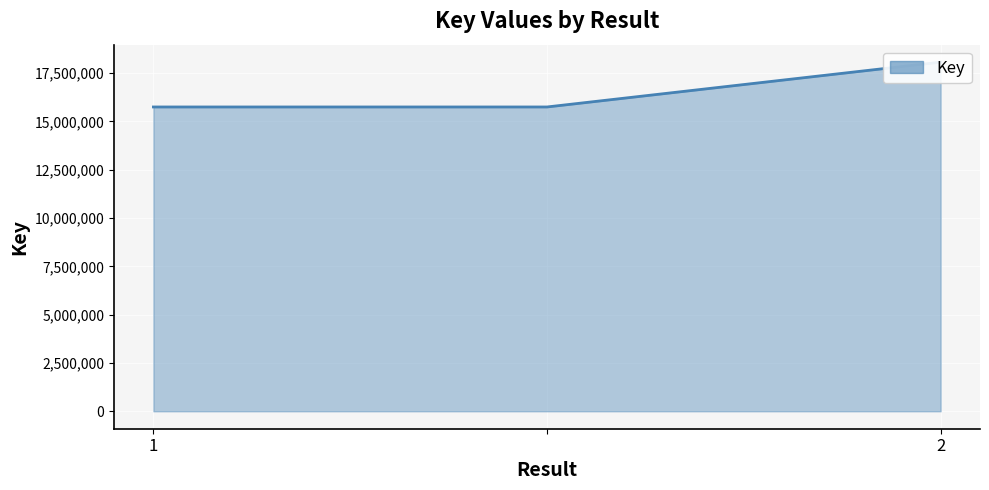

What is the smallest value displayed?

15744018